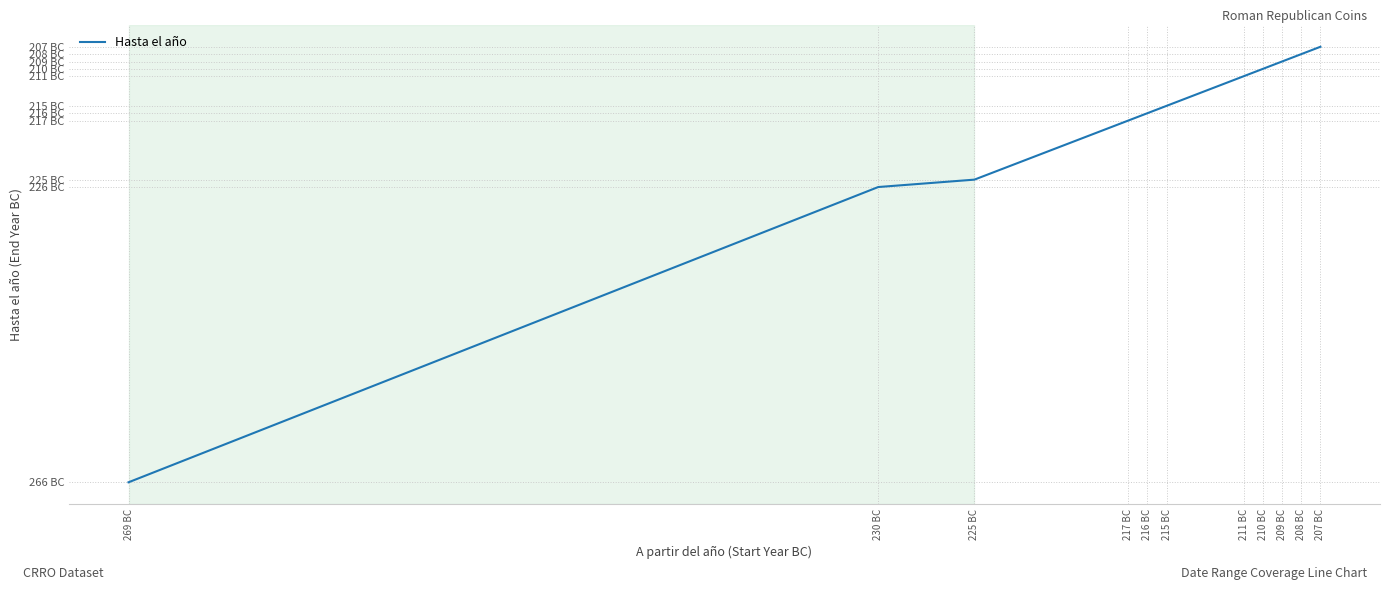

What is the difference between the maximum and minimum values?

59